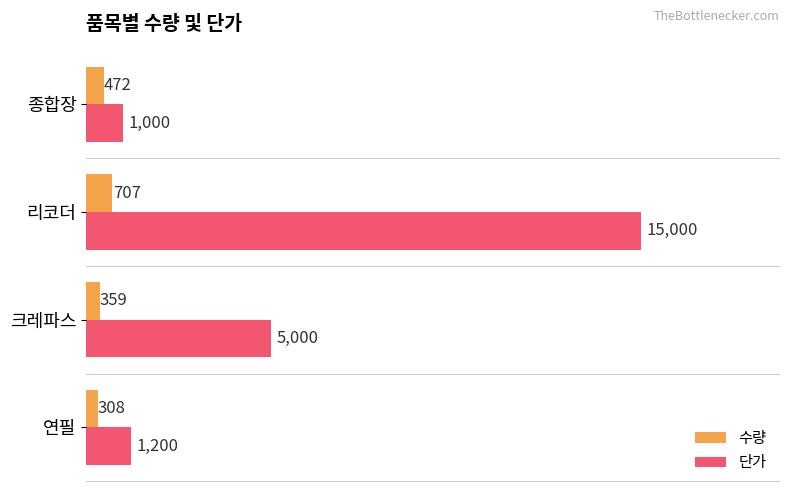

What are all the series names shown in the legend?

수량, 단가